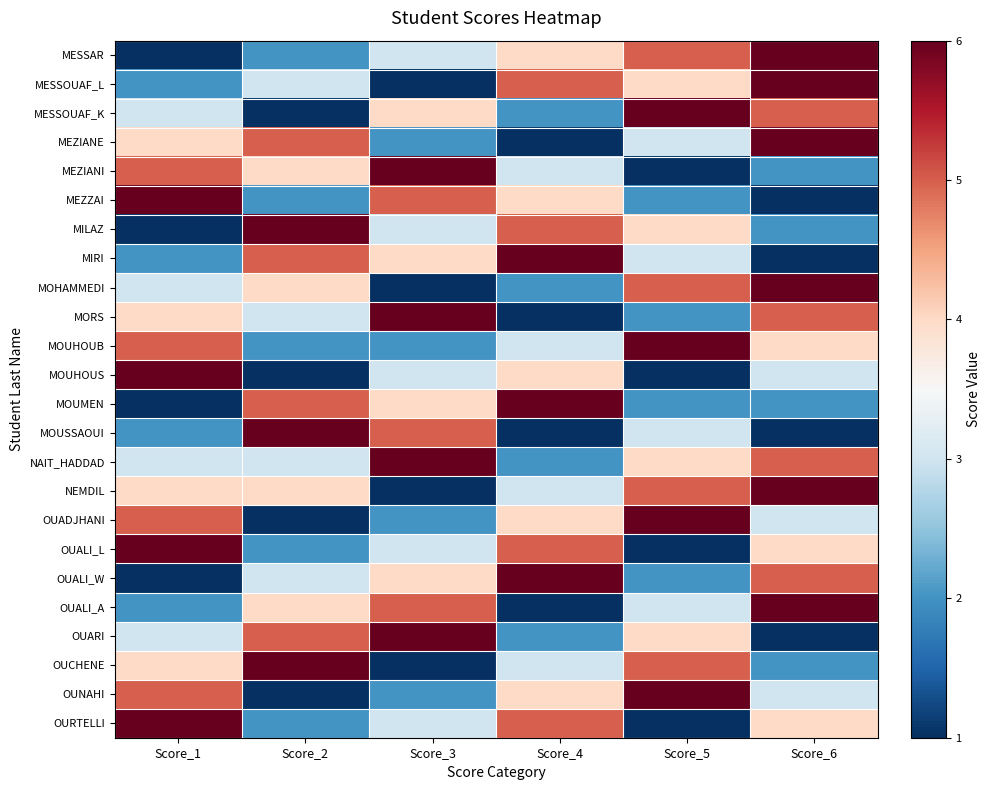

Which series has the largest range (max minus min)?

MESSAR